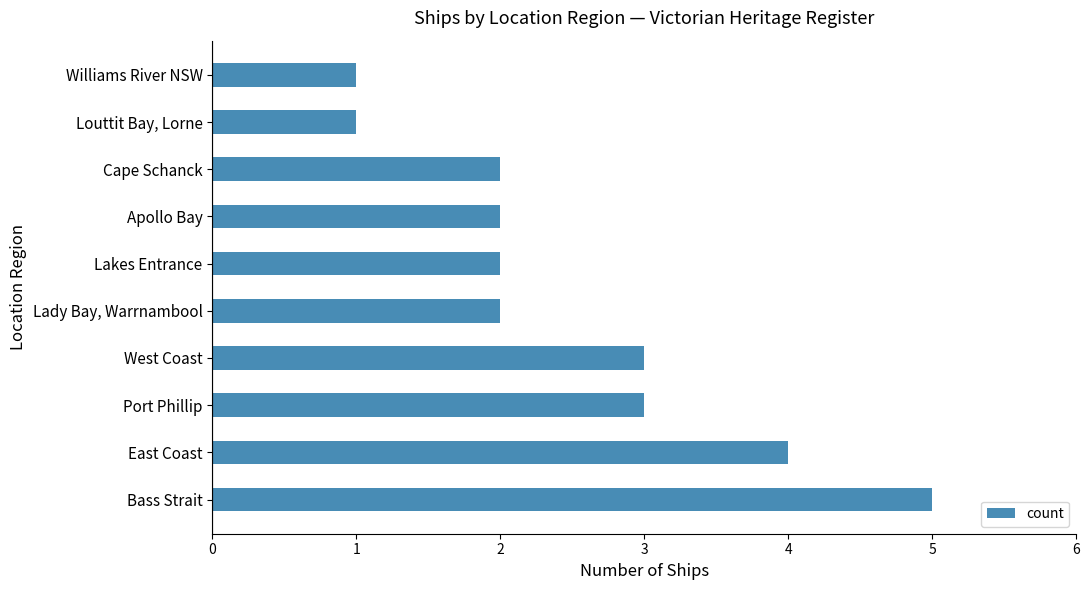

Reading bottom to top, what are all the values shown in this chart?

5	4	3	3	2	2	2	2	1	1